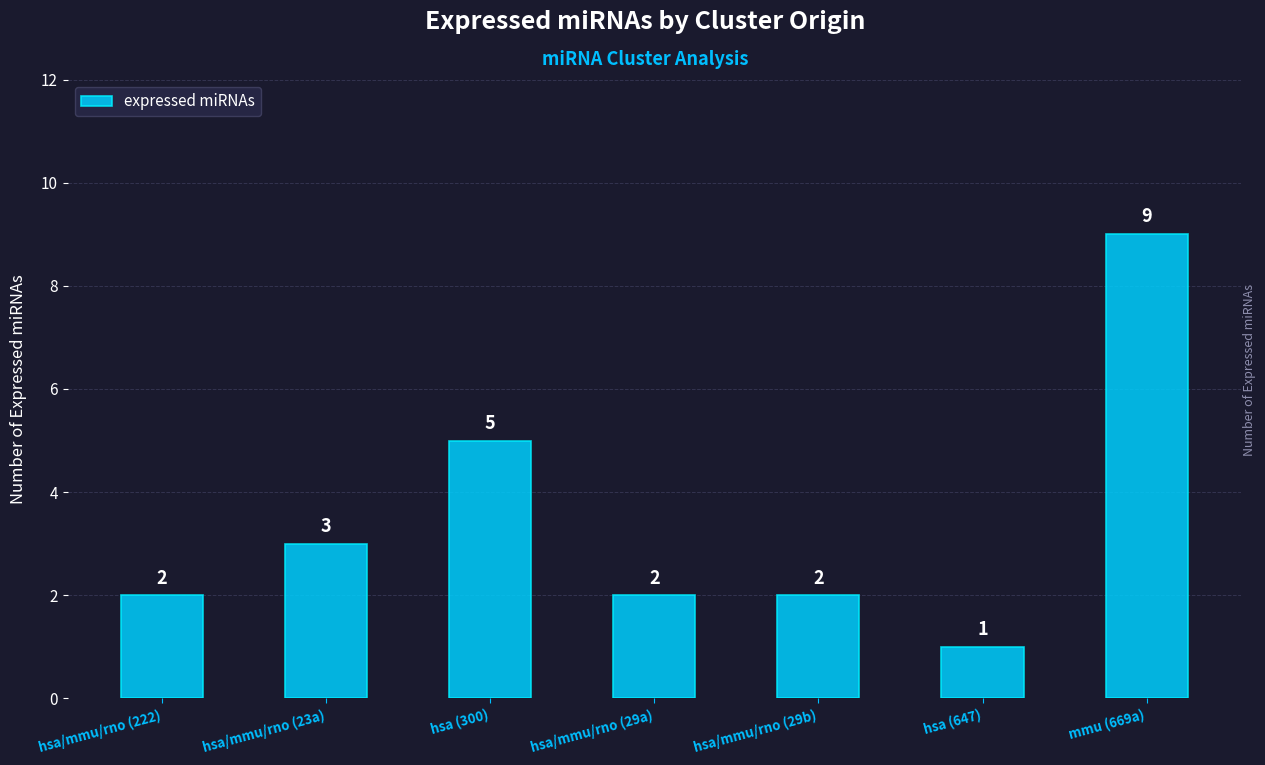

What is the value of the 5th bar from the left?

2